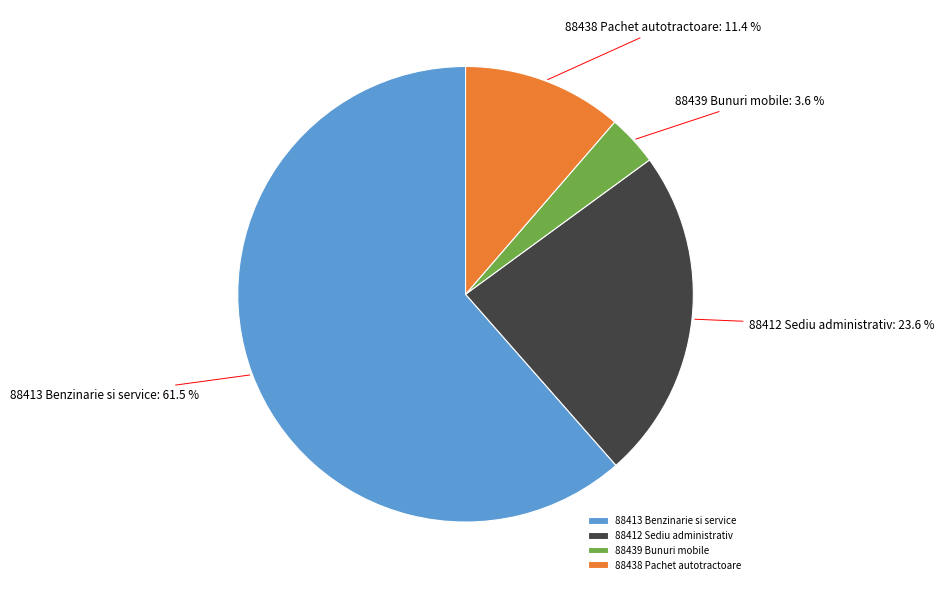

What is the largest slice in the pie chart?

88413 Benzinarie si service